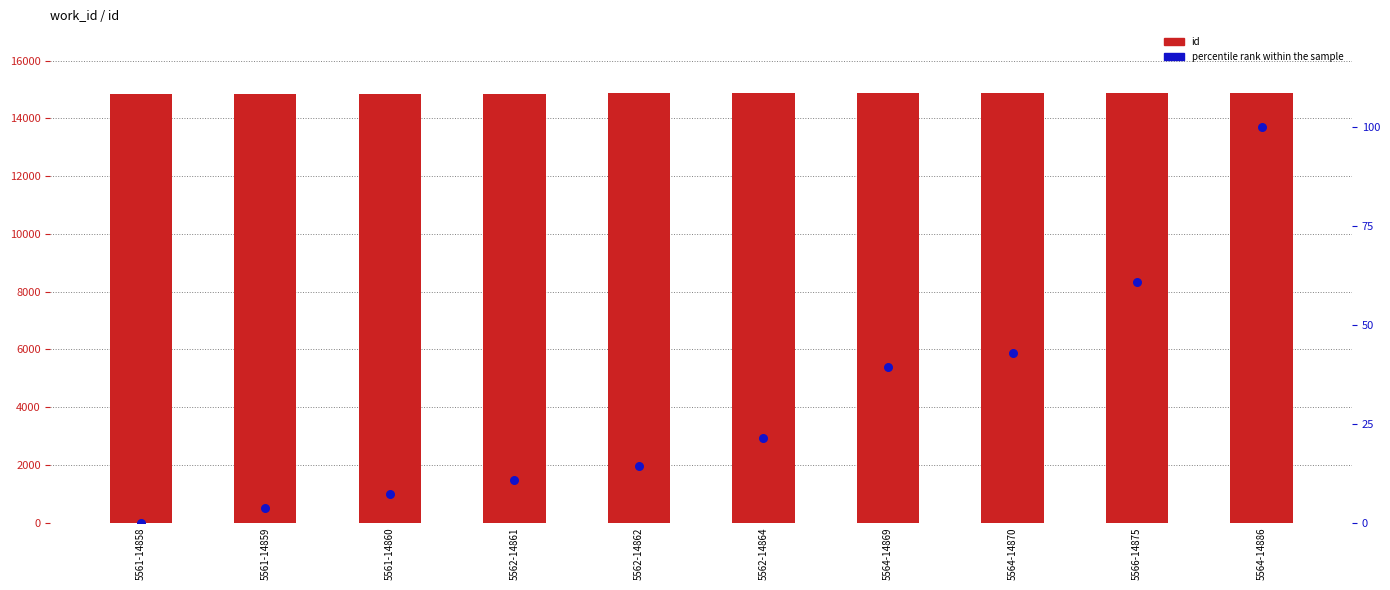

Which series contains the lowest Y value?

percentile rank within the sample